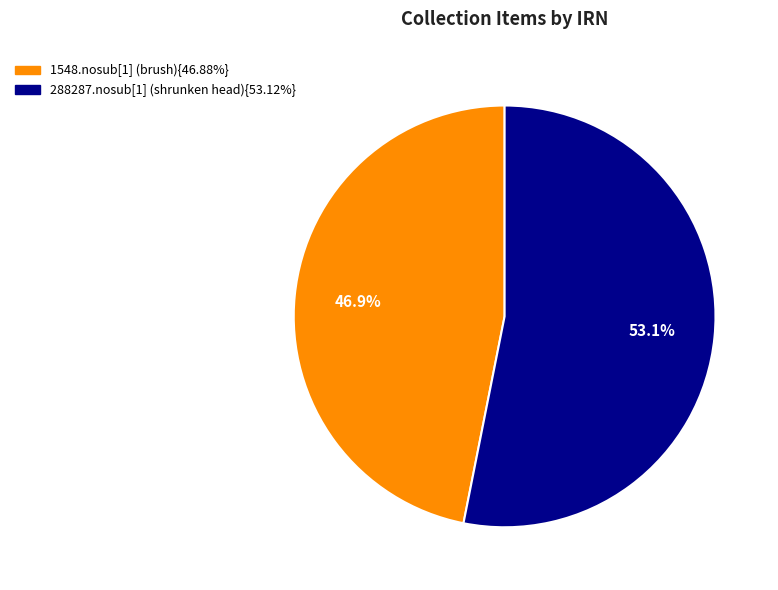

Is there a majority slice in this chart?

Yes